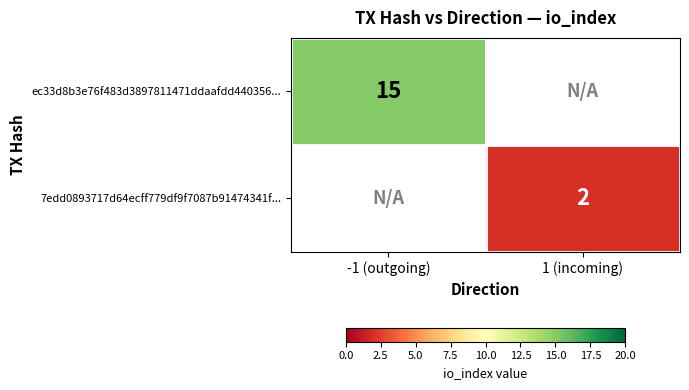

True or false: 7edd0893717d64ecff779df9f7087b91474341f... has a value of 3 at 1 (incoming).

False